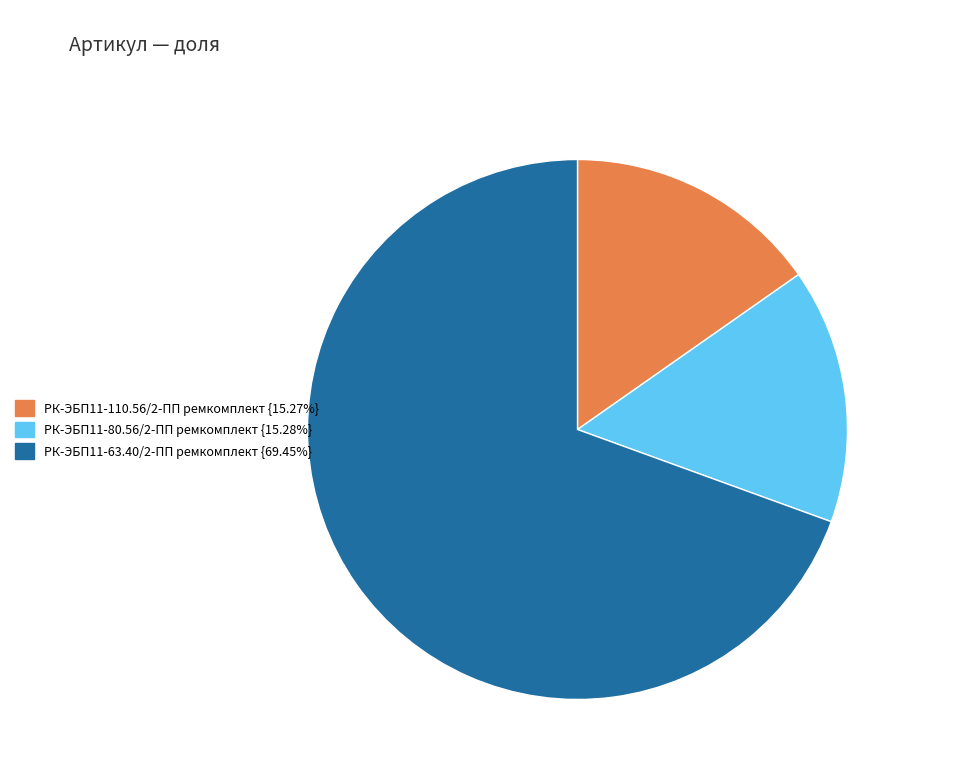

Do РК-ЭБП11-80.56/2-ПП ремкомплект and РК-ЭБП11-63.40/2-ПП ремкомплект together represent more than half of the pie?

Yes